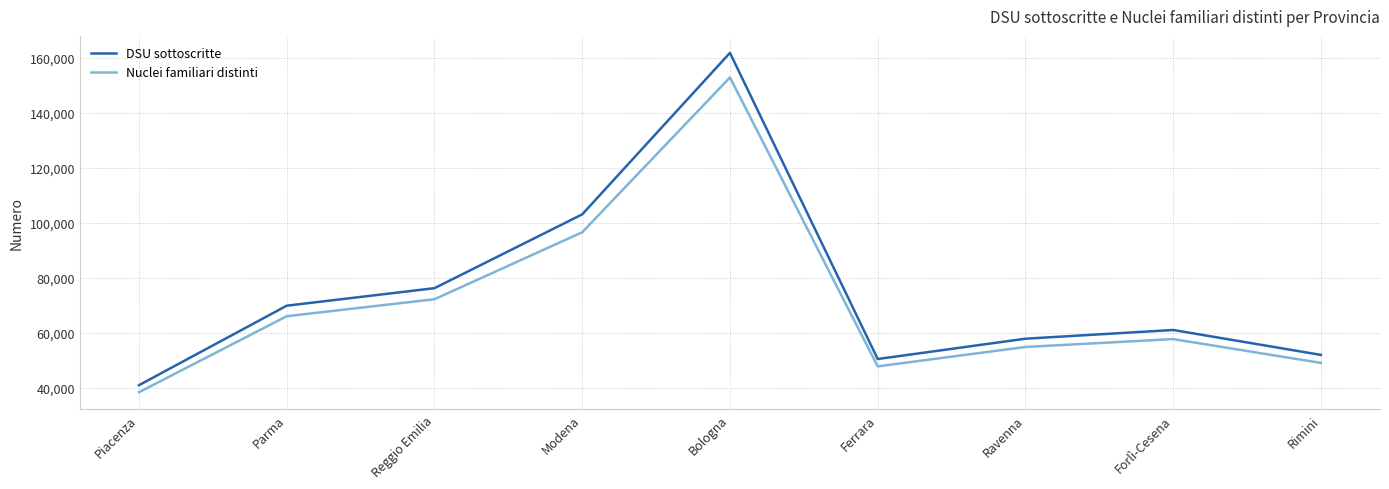

True or false: DSU sottoscritte and Nuclei familiari distinti cross at least once.

False